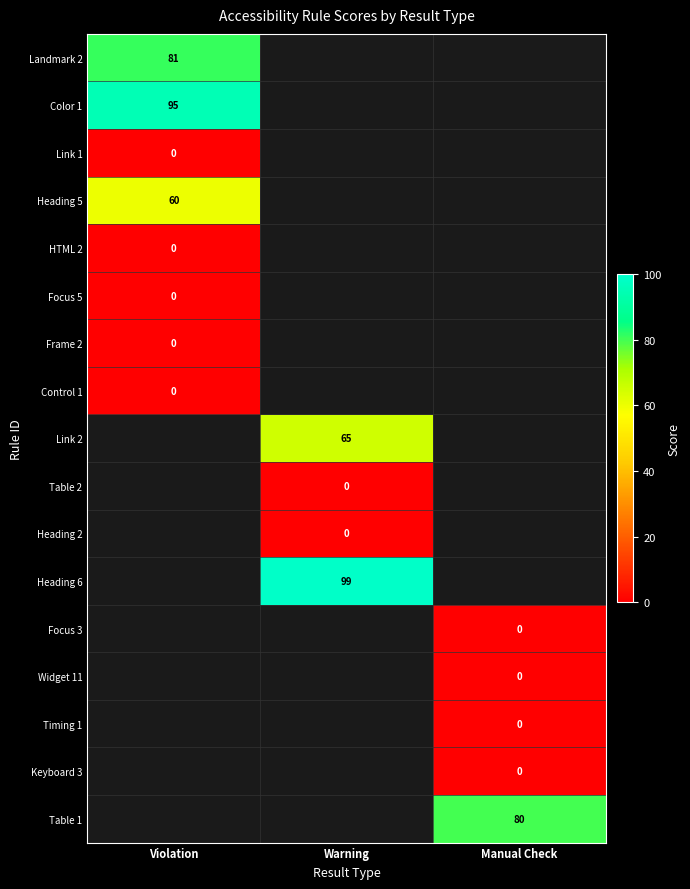

How many data points does each series have?

3